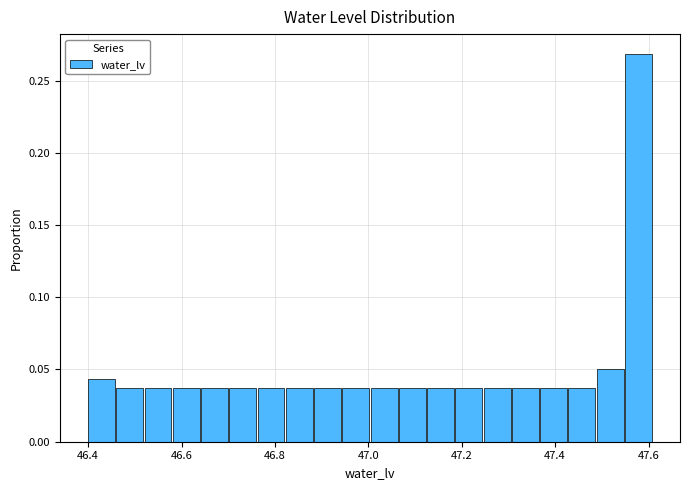

Read against the x-axis, roughly where is the centre of the tallest bar?

47.58